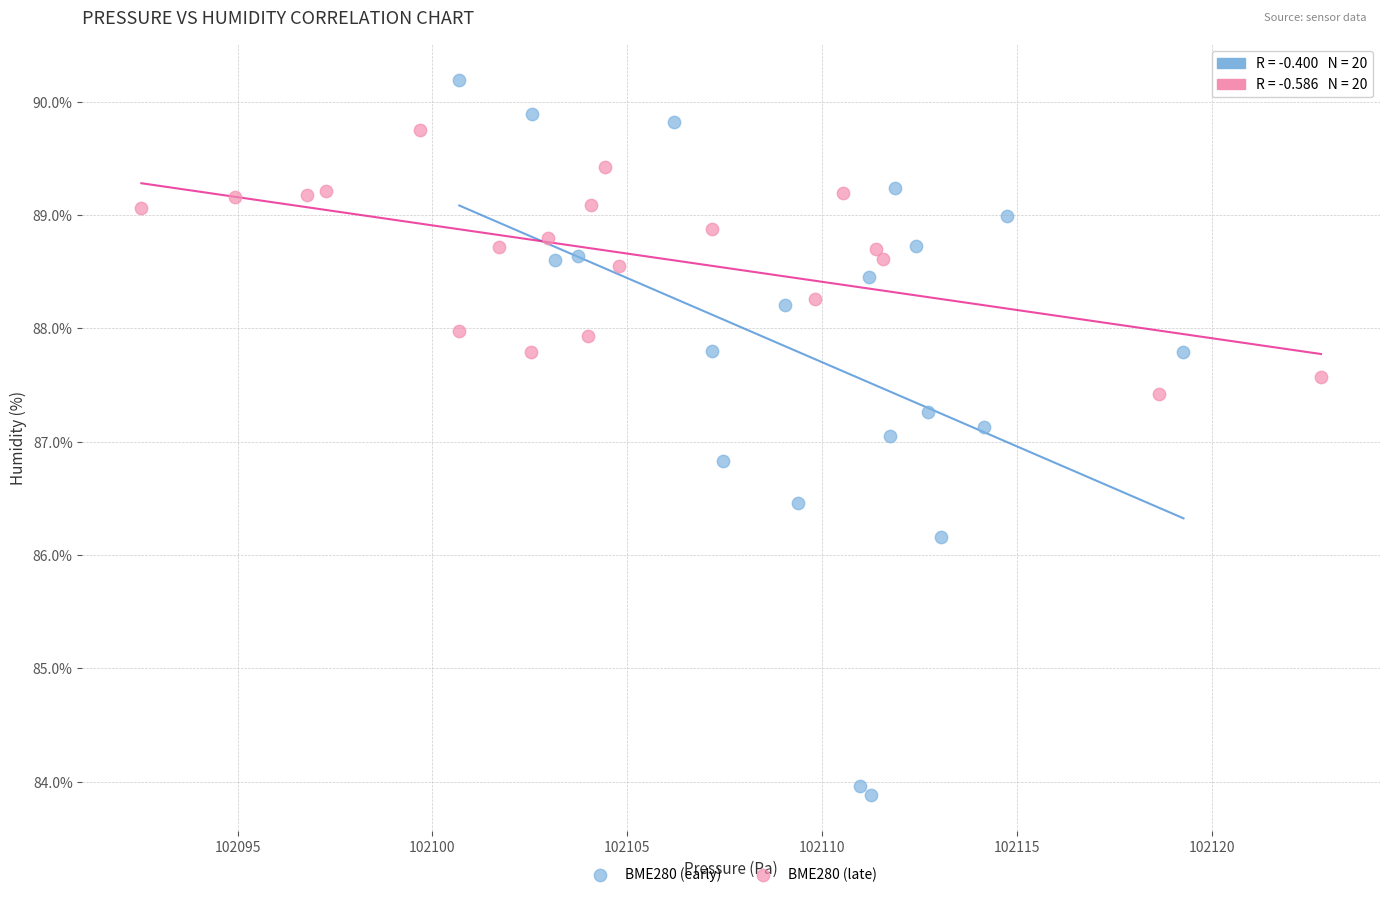

Which series reaches the maximum Y coordinate?

BME280 (early)